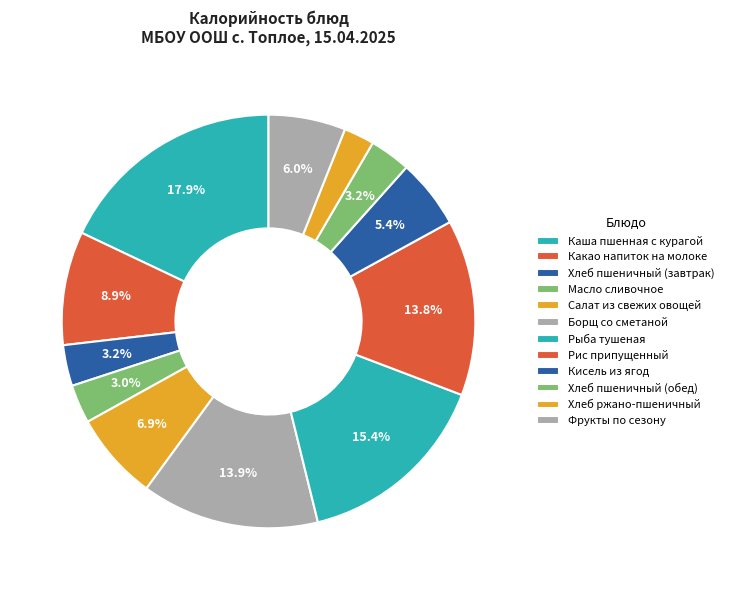

Between Рыба тушеная and Хлеб ржано-пшеничный, which is larger?

Рыба тушеная